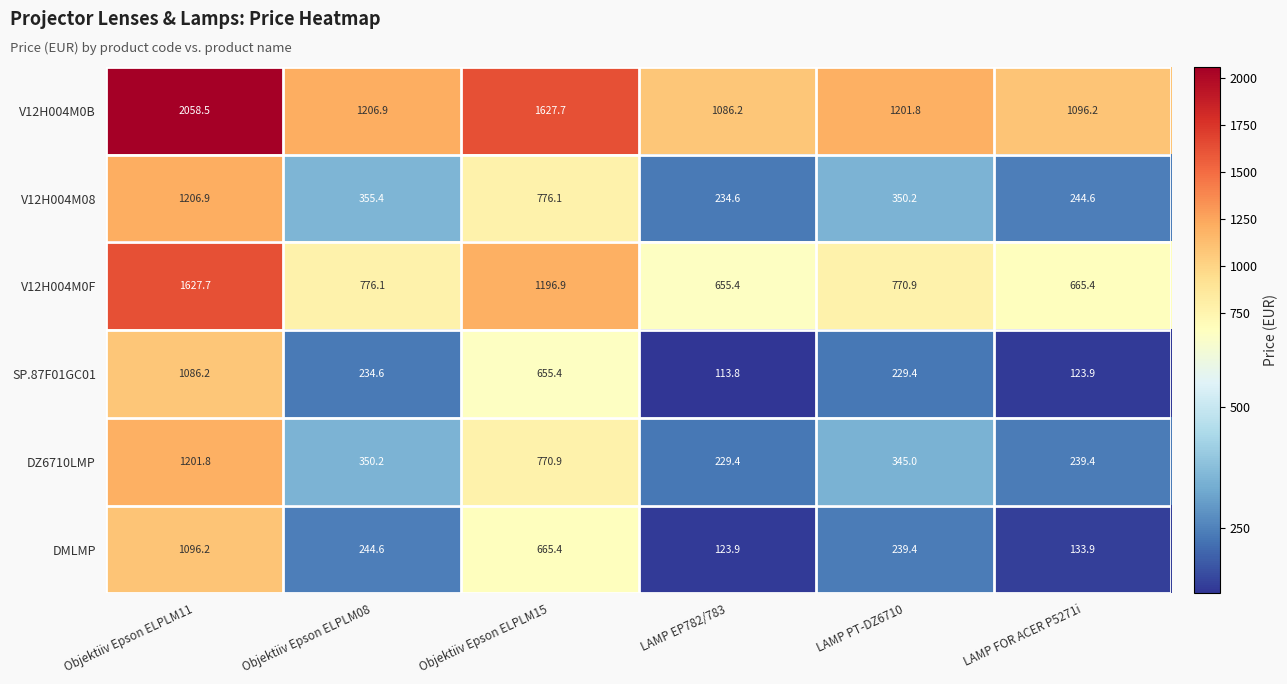

The V12H004M0B series shows 312.1 at LAMP FOR ACER P5271i. True or false?

False